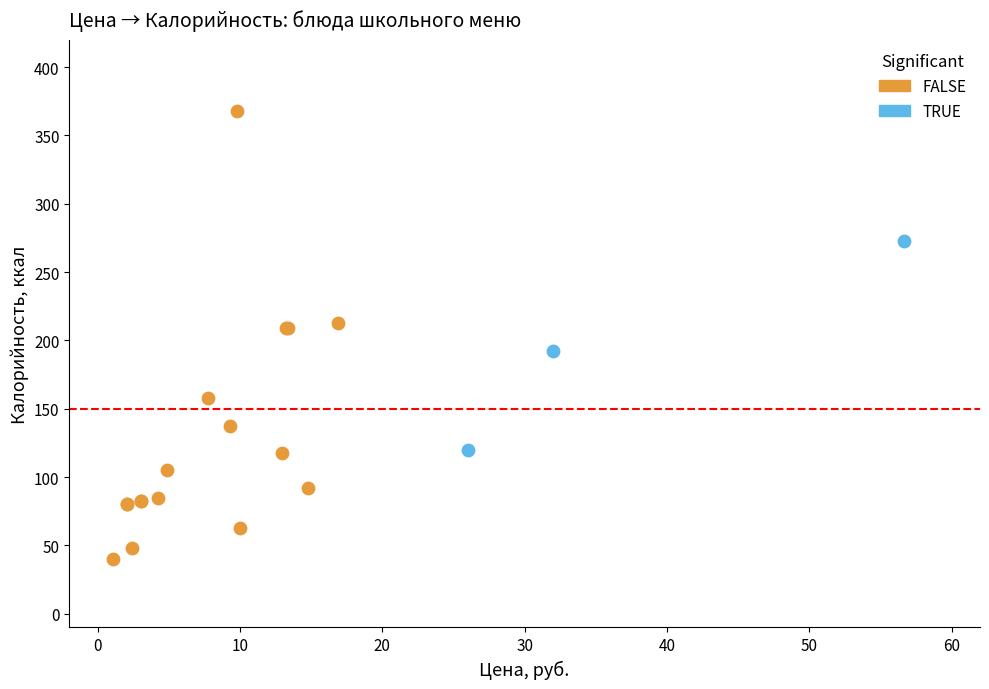

Which series reaches the minimum Y coordinate?

FALSE